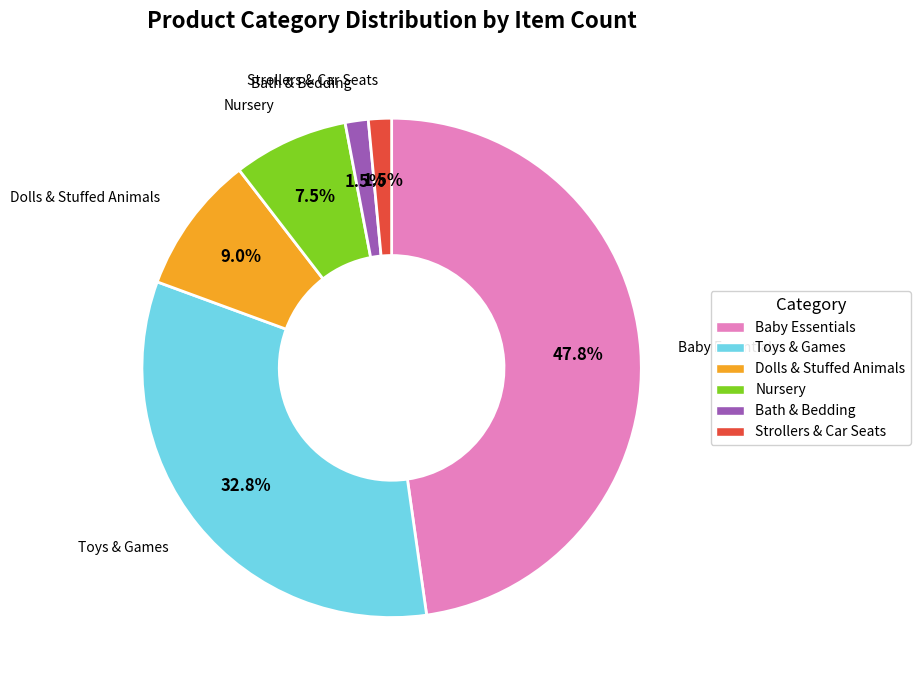

What percentage do Baby Essentials and Dolls & Stuffed Animals together represent?

56.7%